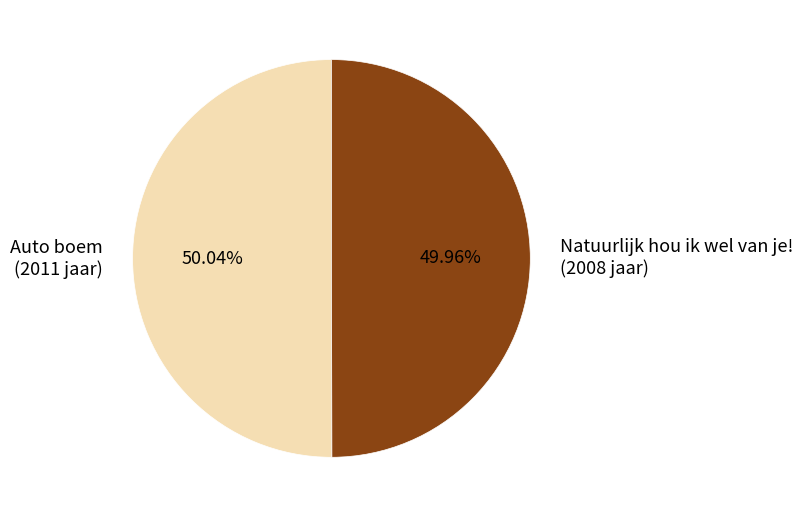

Is there any slice that represents more than half of the pie?

Yes